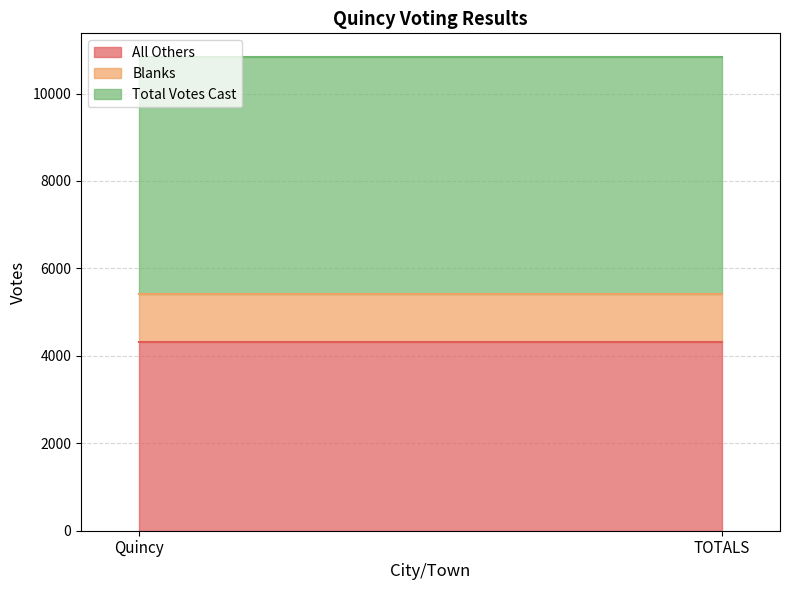

Which series has the largest range (max minus min)?

All Others